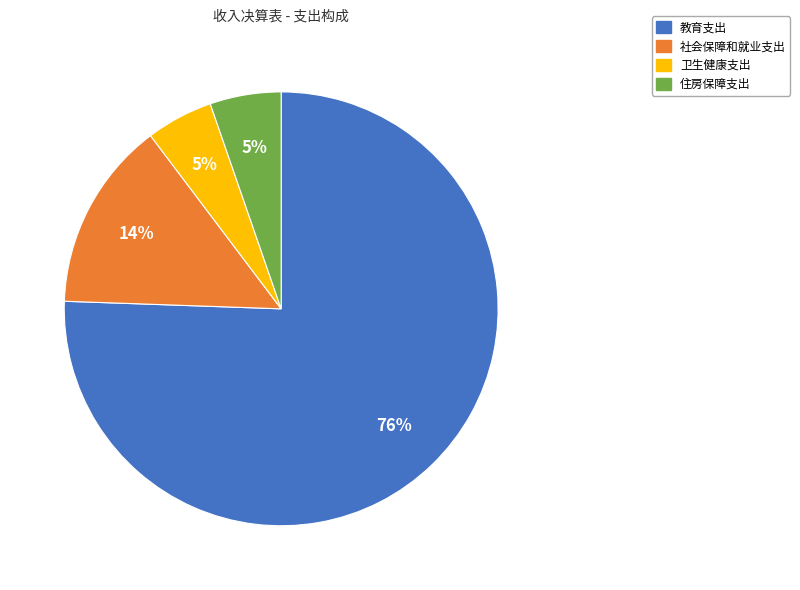

Count the number of slices in the pie.

4